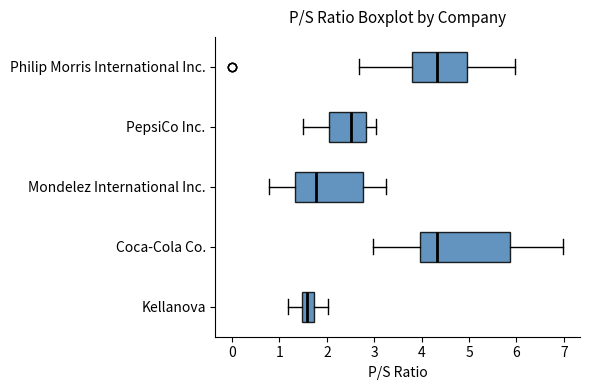

Where is the left edge of the box for PepsiCo Inc. on the x-axis? The values are not printed on the chart, so give them approximately, as read against the axis.

2.1